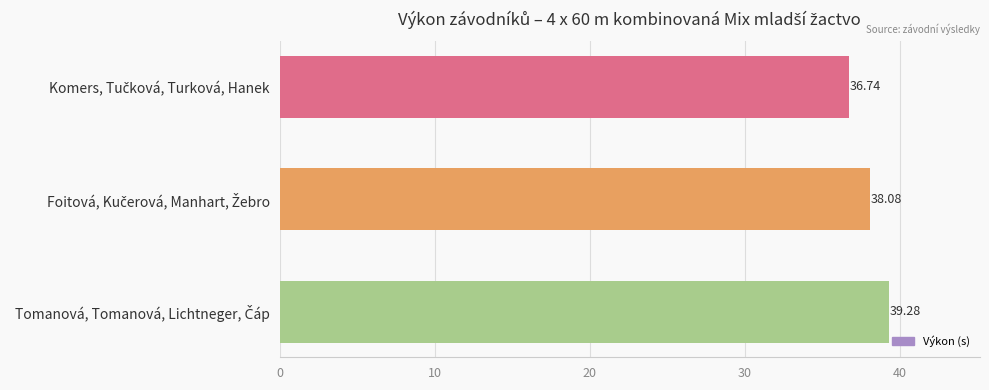

What is the sum of all values?

114.1